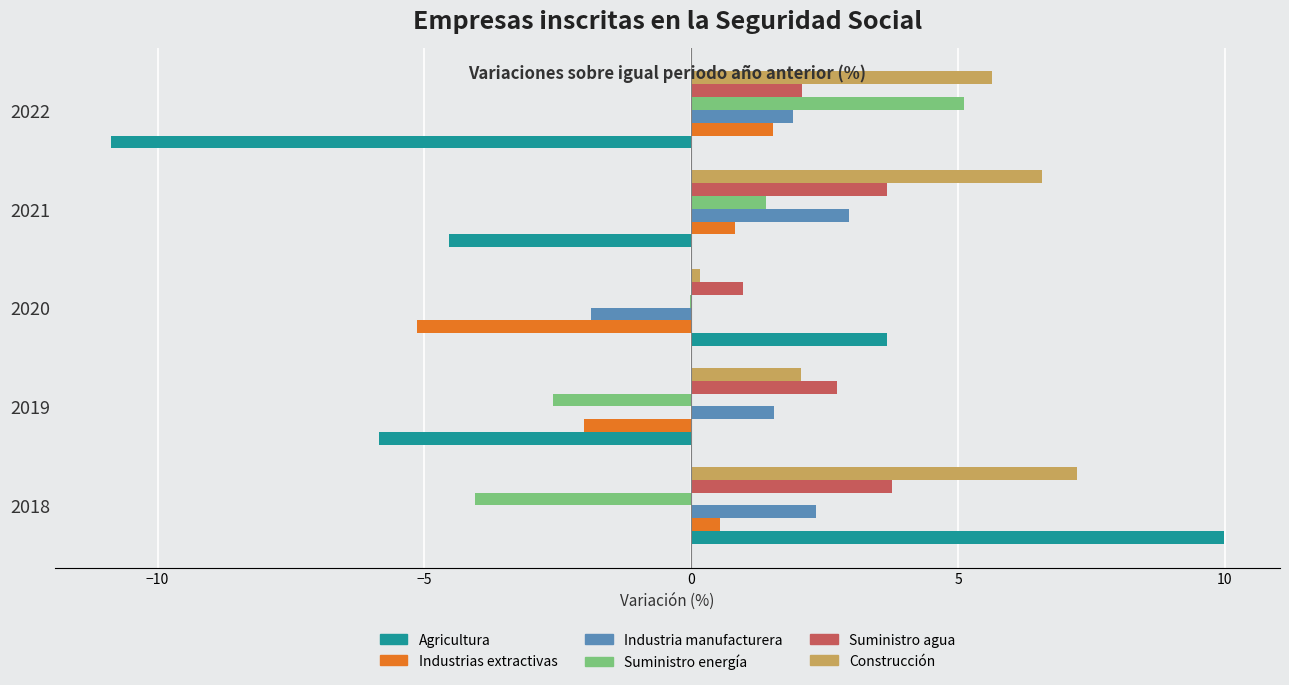

Count the number of categories in the chart.

5